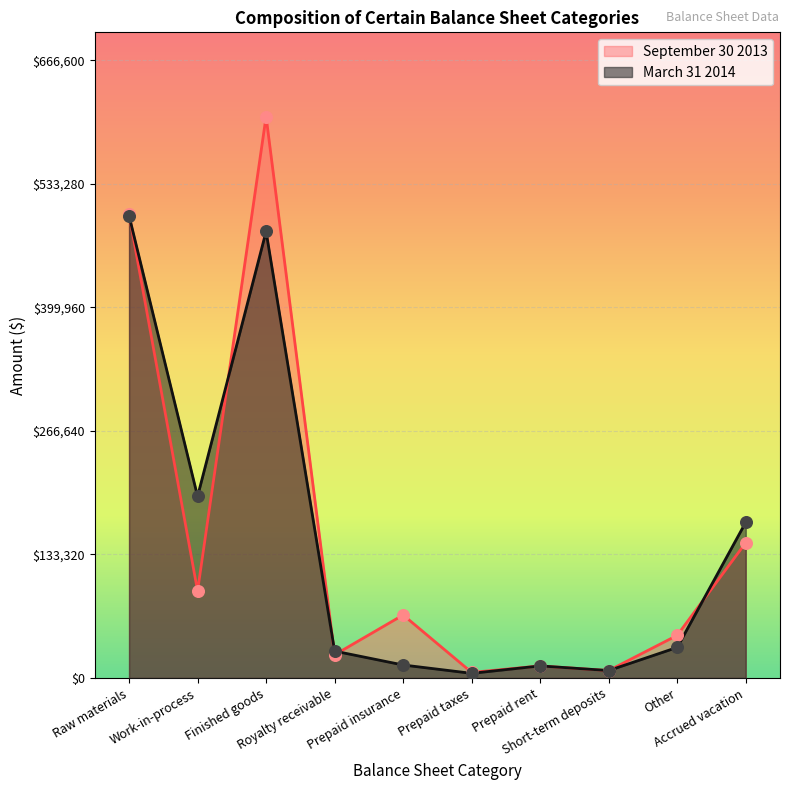

What are all the series names shown in the legend?

September 30 2013, March 31 2014